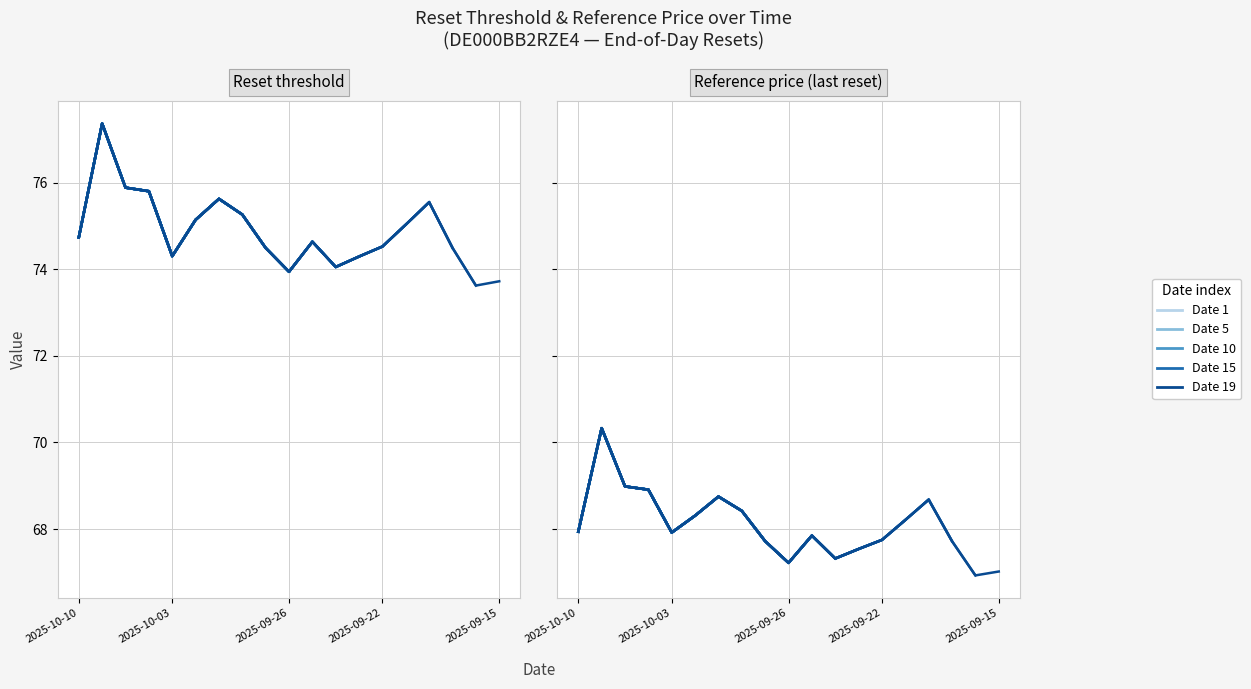

Which series has the largest range (max minus min)?

Reset threshold